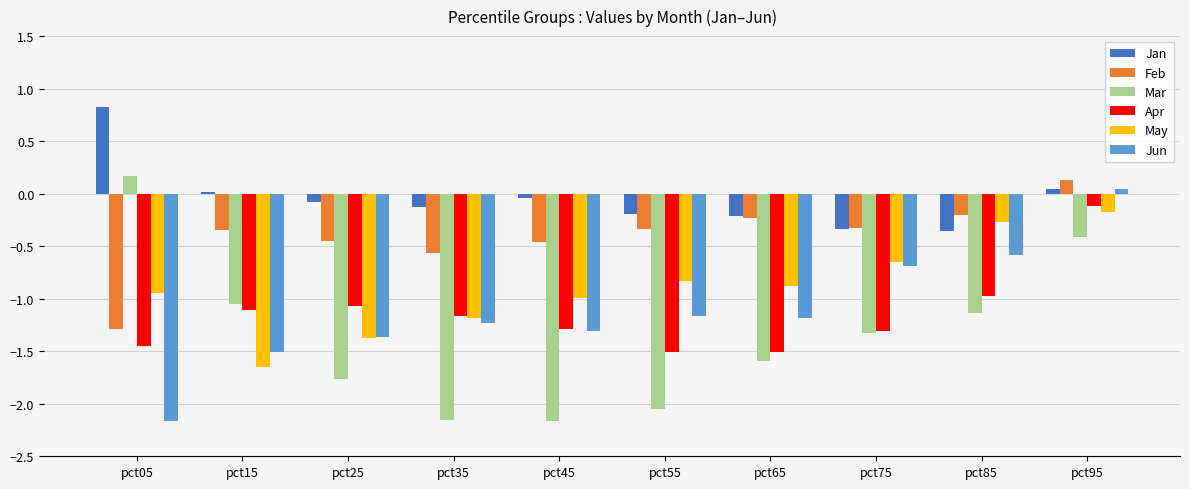

What is the greatest value displayed?

0.8